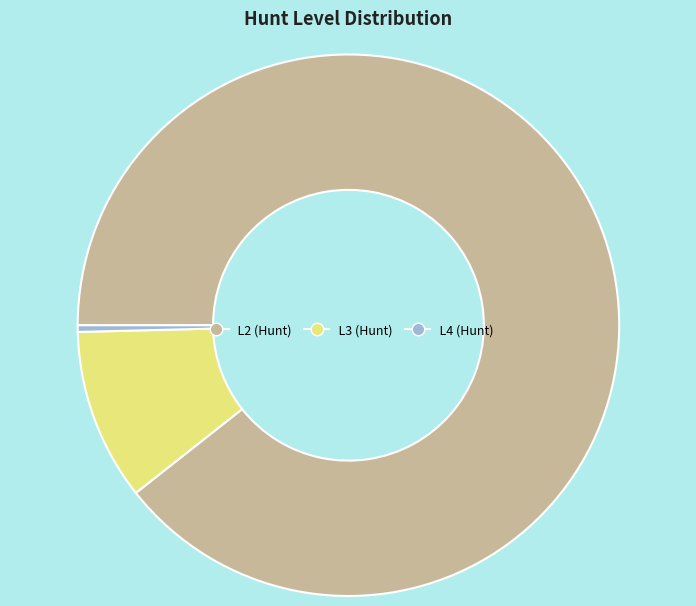

Is there any slice that represents more than half of the pie?

Yes